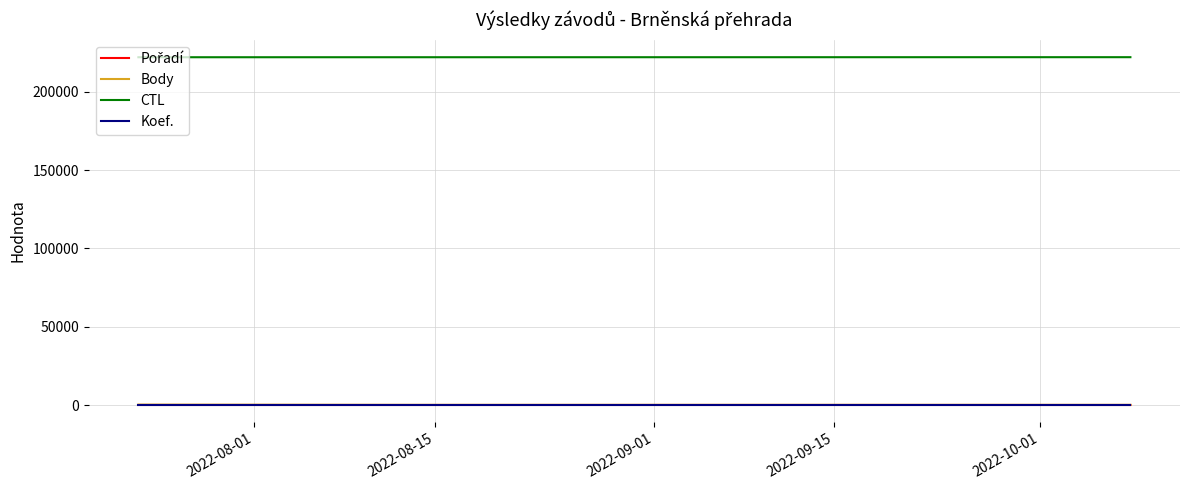

Which series has the largest total across all categories?

CTL